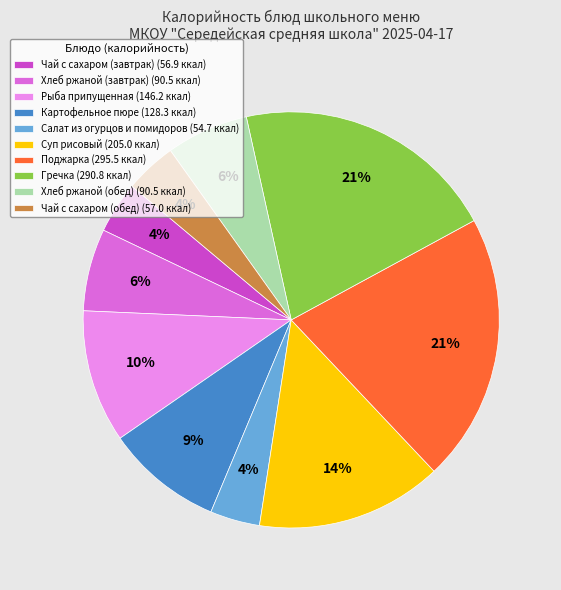

How many segments does this pie chart have?

10